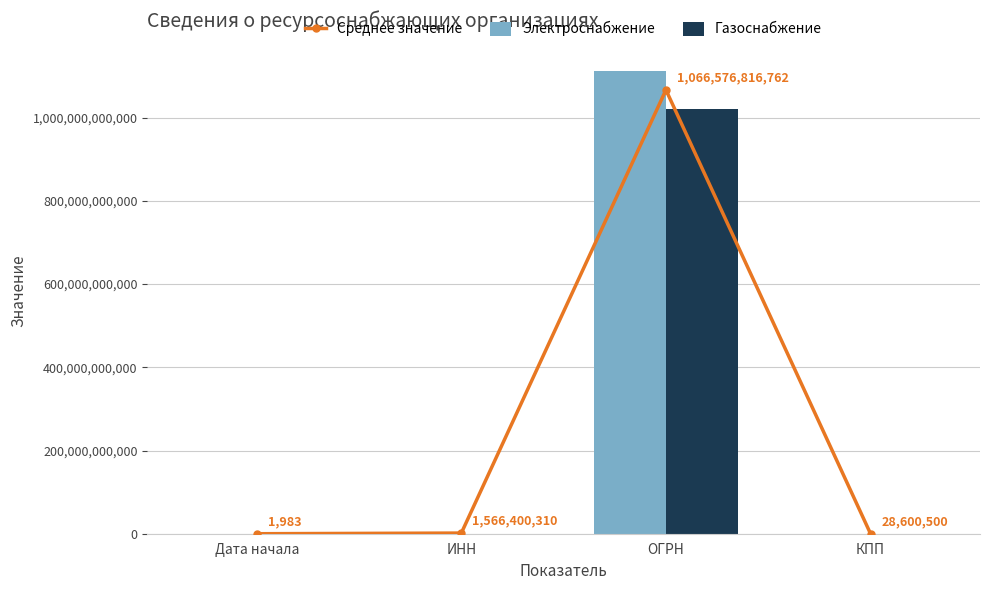

List the labels in order of Электроснабжение value, largest first.

ОГРН, ИНН, КПП, Дата начала